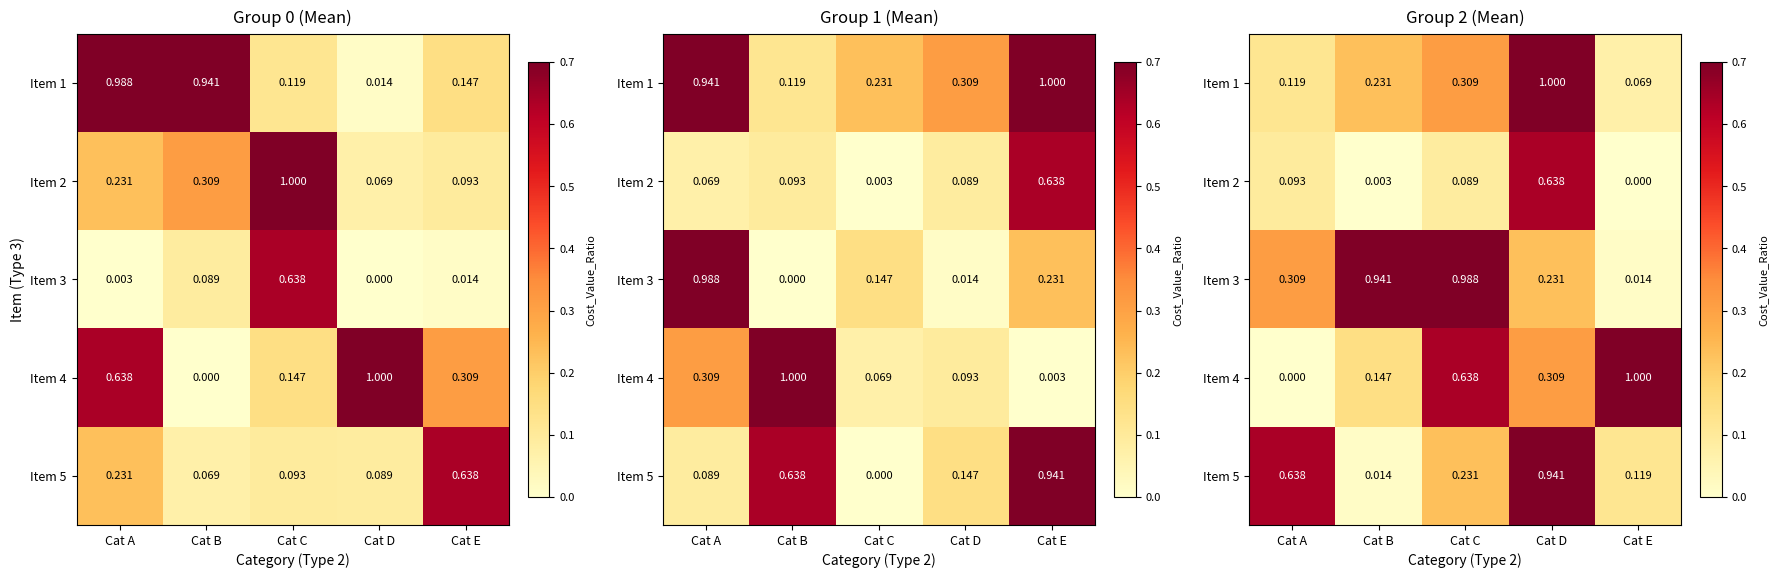

The value of Item 4 at Cat D is 0.5. True or false?

False